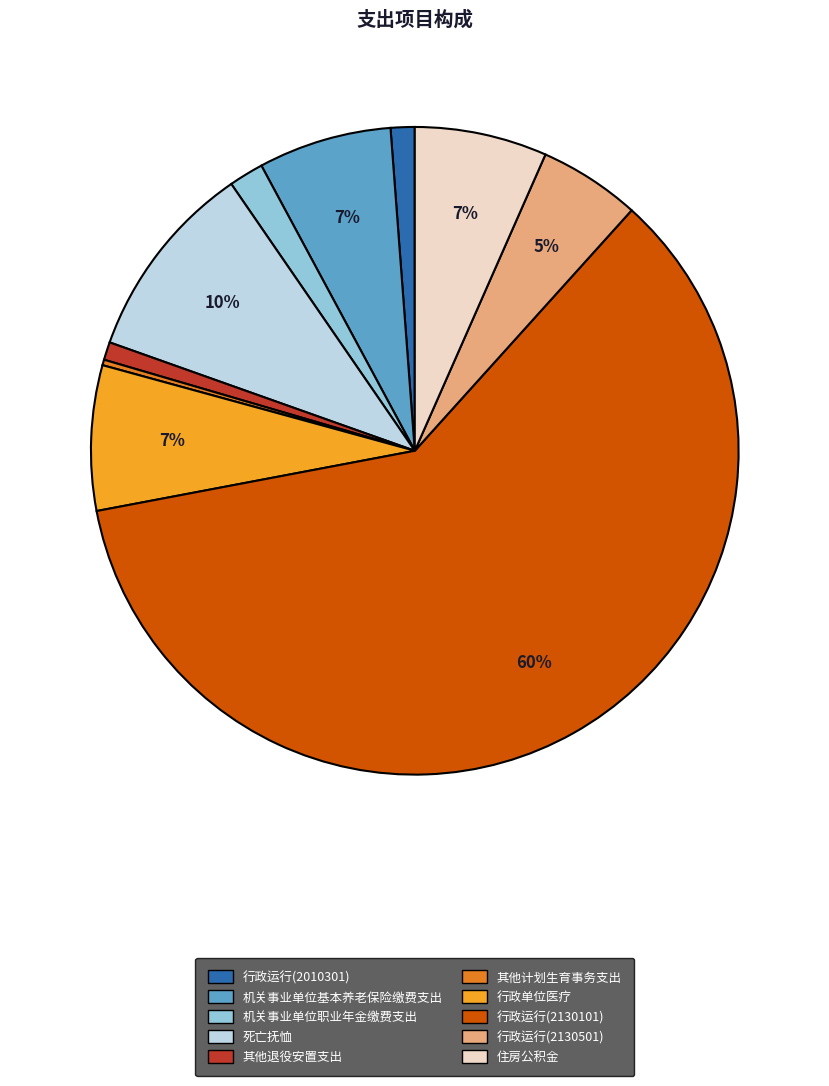

To the nearest percent, what is the average slice percentage?

10%